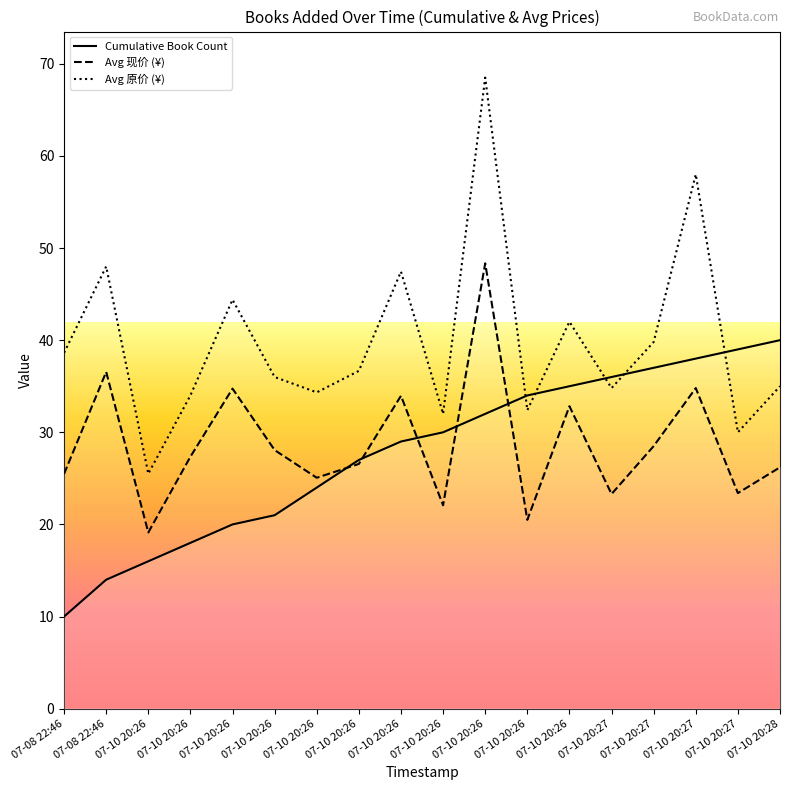

List the labels in order of Cumulative Book Count value, largest first.

07-10 20:28, 07-10 20:27, 07-10 20:27, 07-10 20:27, 07-10 20:27, 07-10 20:26, 07-10 20:26, 07-10 20:26, 07-10 20:26, 07-10 20:26, 07-10 20:26, 07-10 20:26, 07-10 20:26, 07-10 20:26, 07-10 20:26, 07-10 20:26, 07-08 22:46, 07-08 22:46